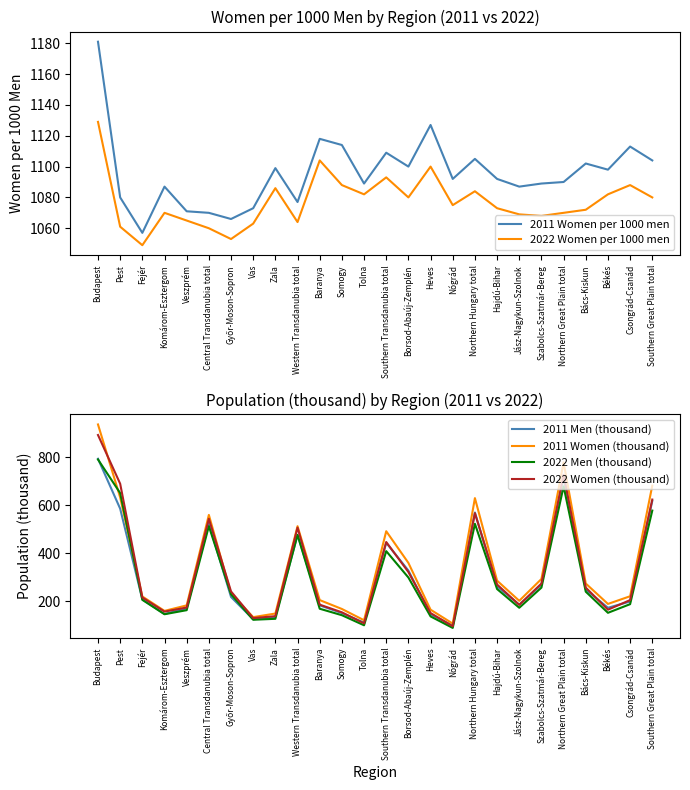

Reading left to right, extract all data points from this chart.

2011 Women per 1000 men: 1181	1080	1057	1087	1071	1070	1066	1073	1099	1077	1118	1114	1089	1109	1100	1127	1092	1105	1092	1087	1089	1090	1102	1098	1113	1104
2022 Women per 1000 men: 1129	1061	1049	1070	1065	1060	1053	1063	1086	1064	1104	1088	1082	1093	1080	1100	1075	1084	1073	1069	1068	1070	1072	1082	1088	1080
2011 Men (thousand): 793	585	207	146	170	523	217	124	134	475	182	150	110	443	327	145	97	569	261	185	268	714	248	172	198	617
2011 Women (thousand): 936	632	219	159	182	559	231	133	148	512	204	167	120	491	359	164	106	629	285	201	292	778	273	188	220	681
2022 Men (thousand): 790	650	205	145	162	512	228	122	126	476	168	141	99	408	298	136	88	522	250	172	256	678	239	151	187	577
2022 Women (thousand): 892	689	215	156	173	543	240	129	137	506	185	153	107	446	321	150	95	566	269	184	273	726	256	164	204	623